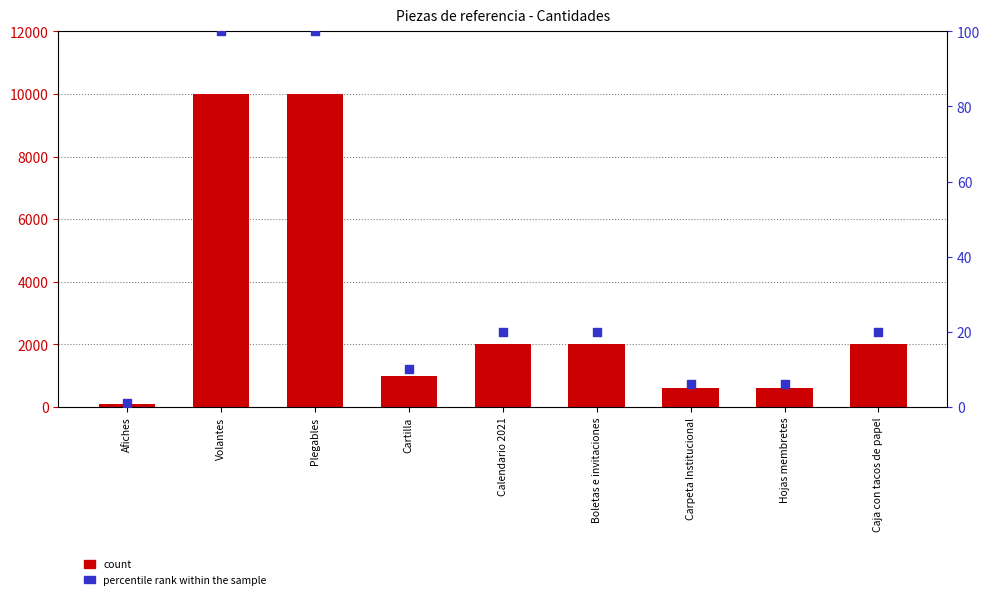

Which series contains the lowest Y value?

percentile rank within the sample